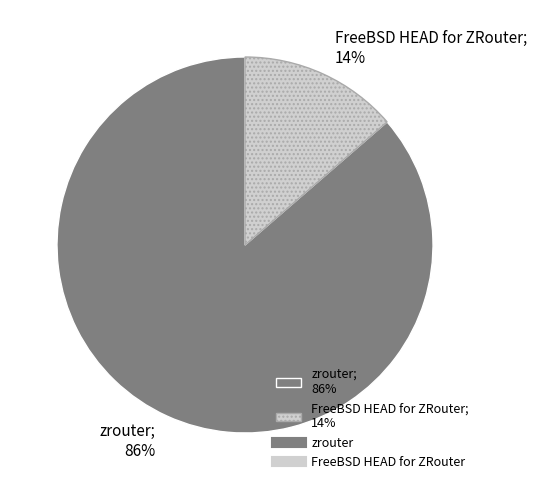

Is FreeBSD HEAD for ZRouter the majority of the pie?

No